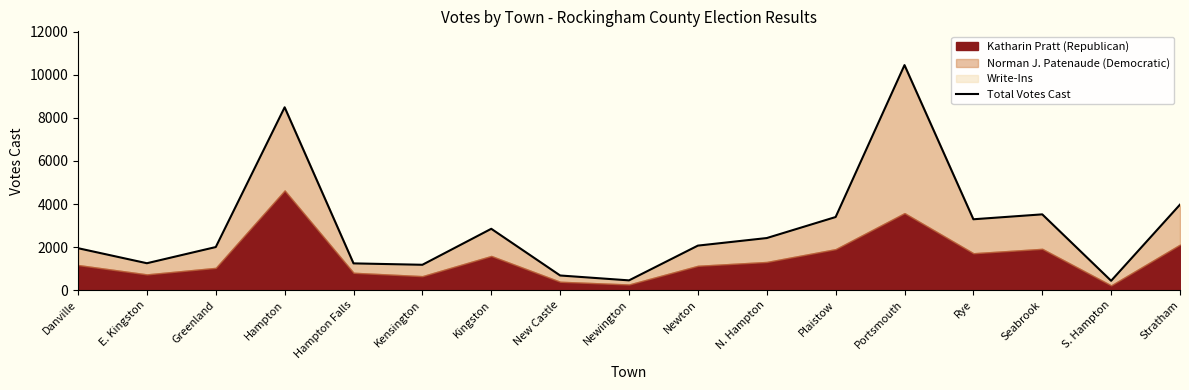

How many values exceed 2069?

8